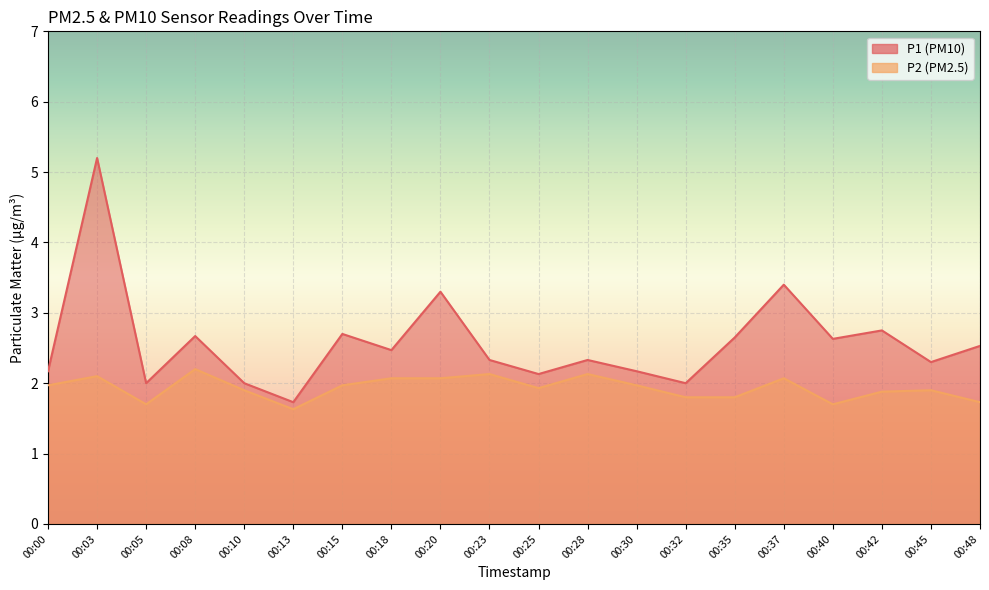

Which series has the largest total across all categories?

P1